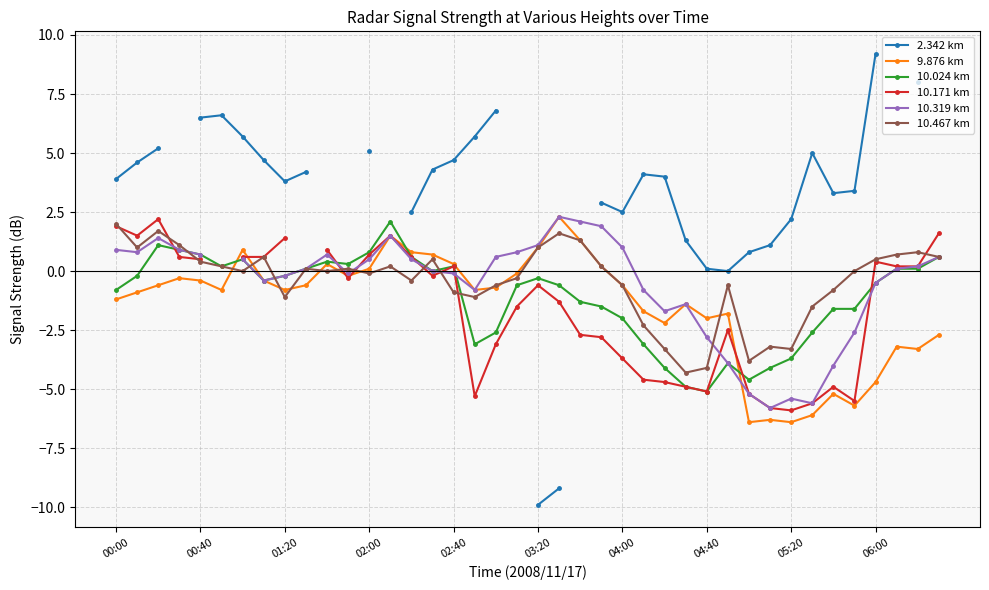

True or false: 9.876 km has more than 1 points higher than both neighbors.

True